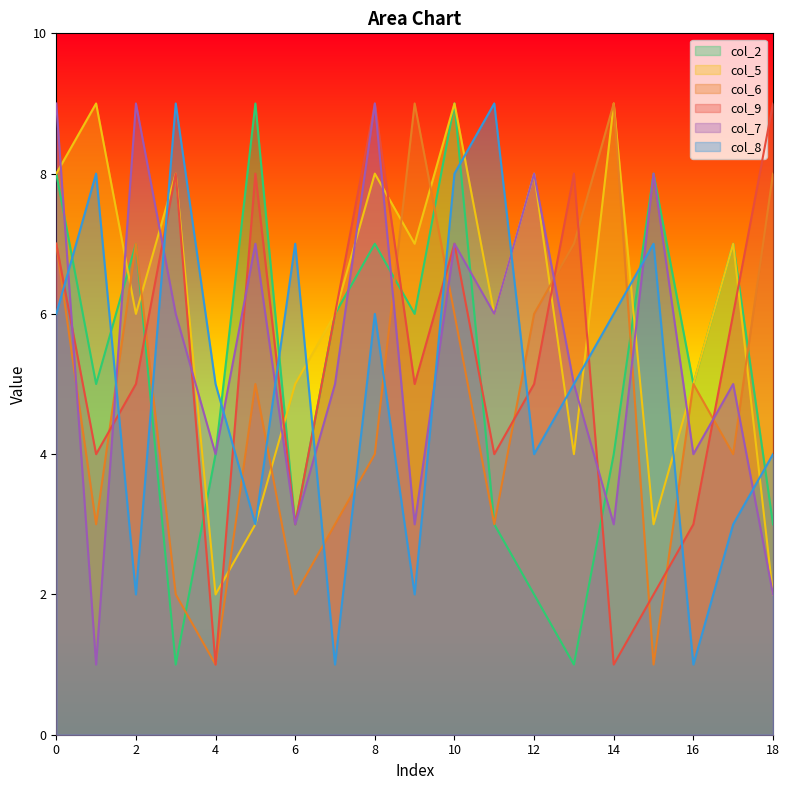

How many lines are shown in the chart?

6